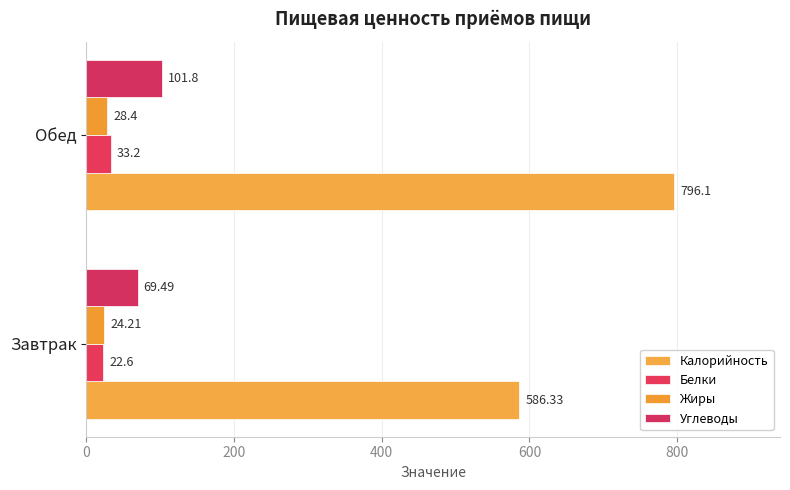

How many values in the Жиры series are below 28?

1